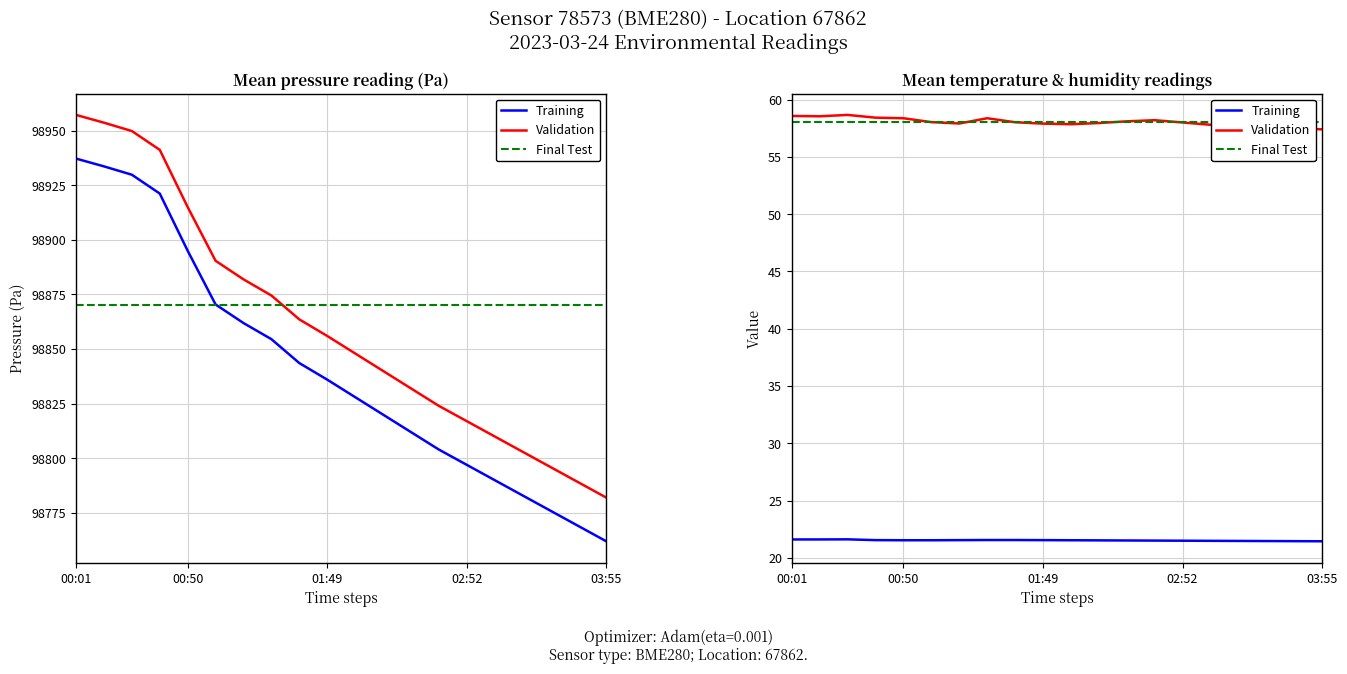

What is the difference between the highest and lowest values at 00:13?

98912.0